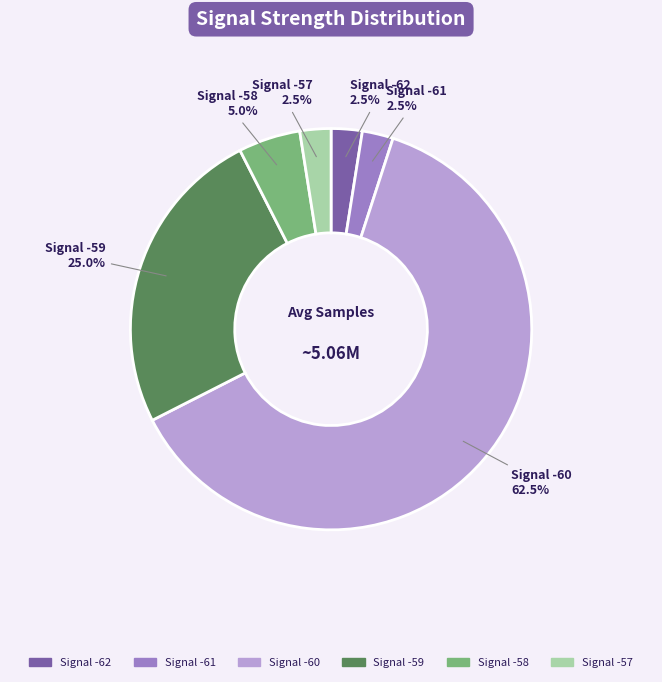

How many segments does this pie chart have?

6